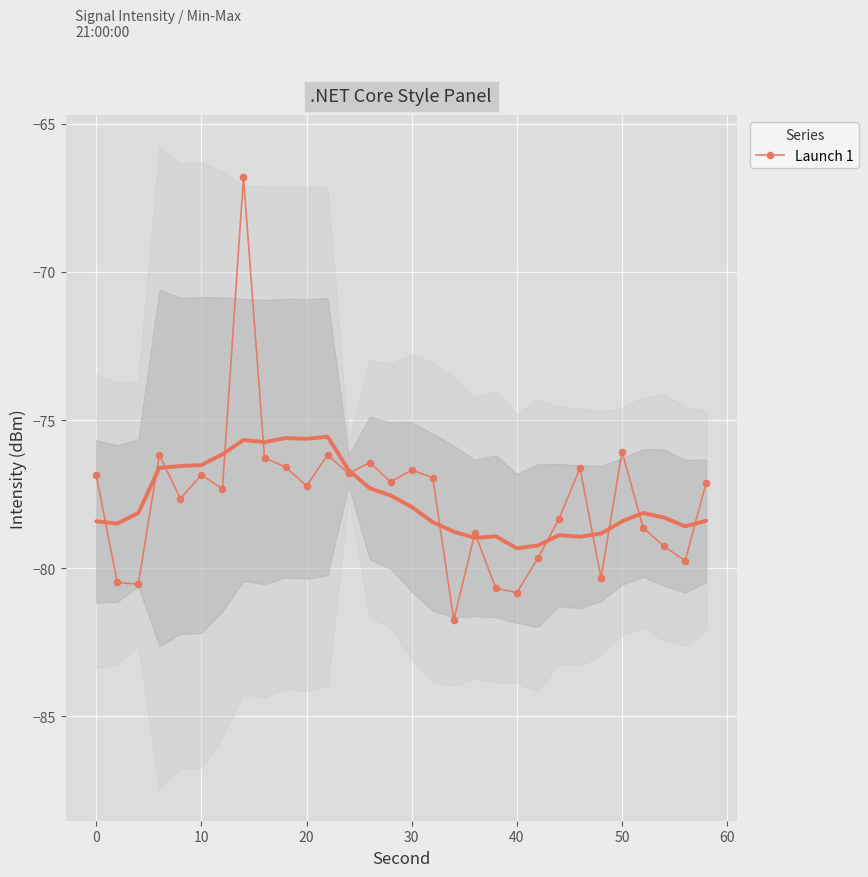

True or false: the data has more than 1 interior local peaks.

True